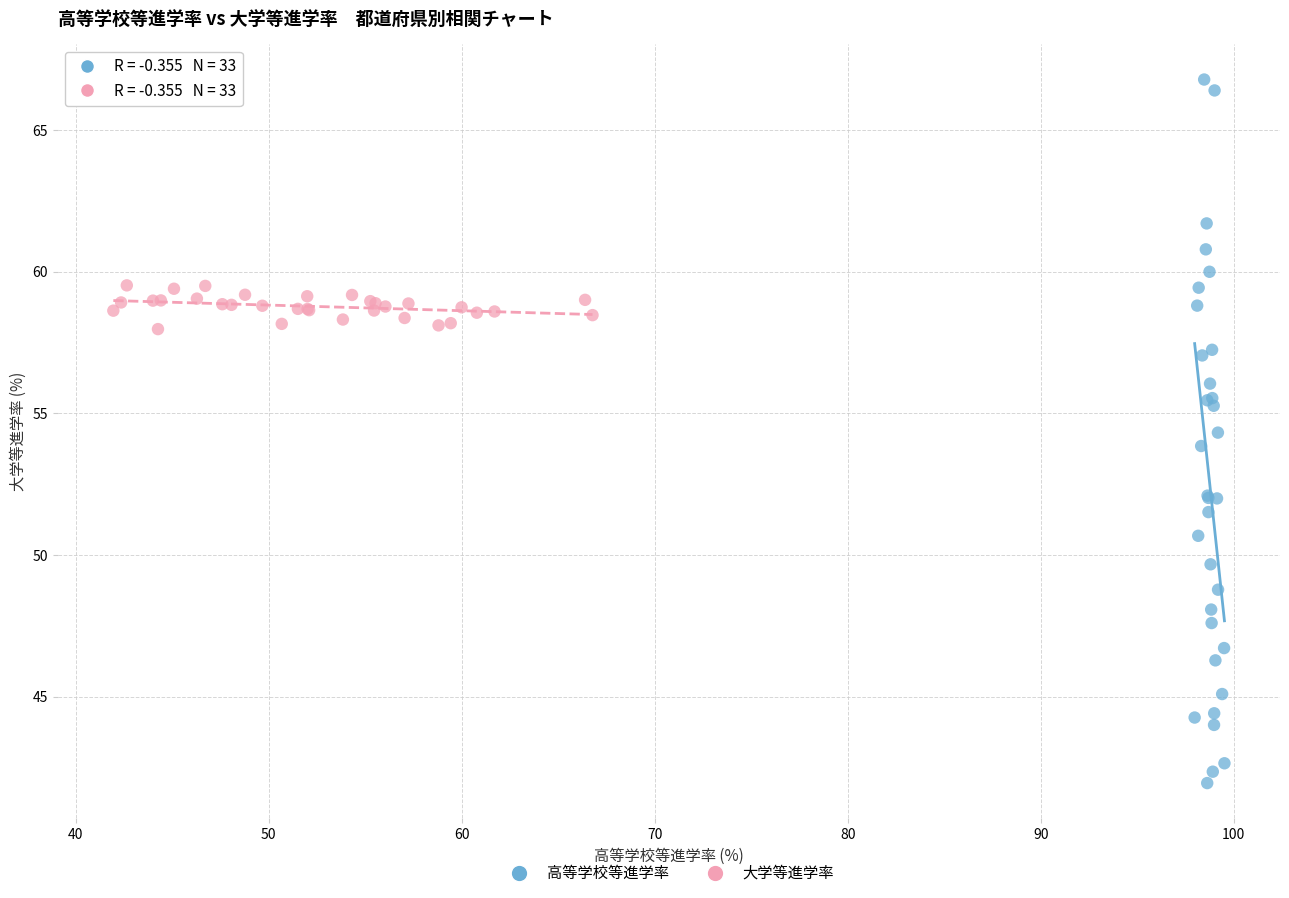

What are all the series names shown in the legend?

高等学校等進学率, 大学等進学率